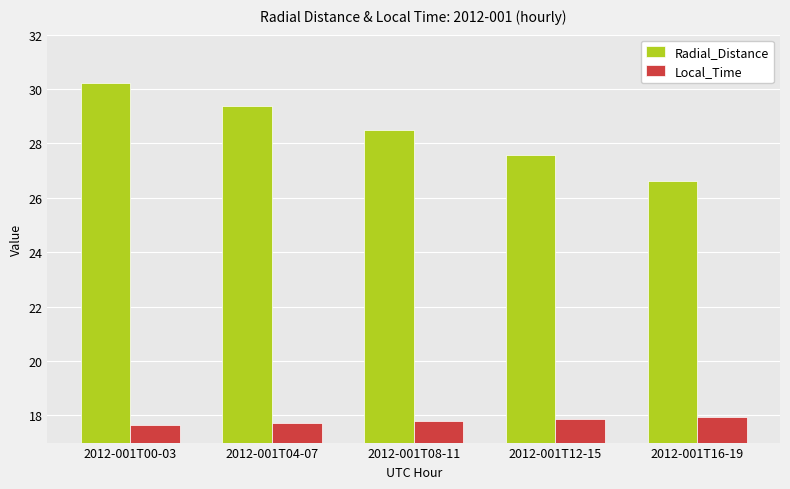

Which series has the largest range (max minus min)?

Radial_Distance